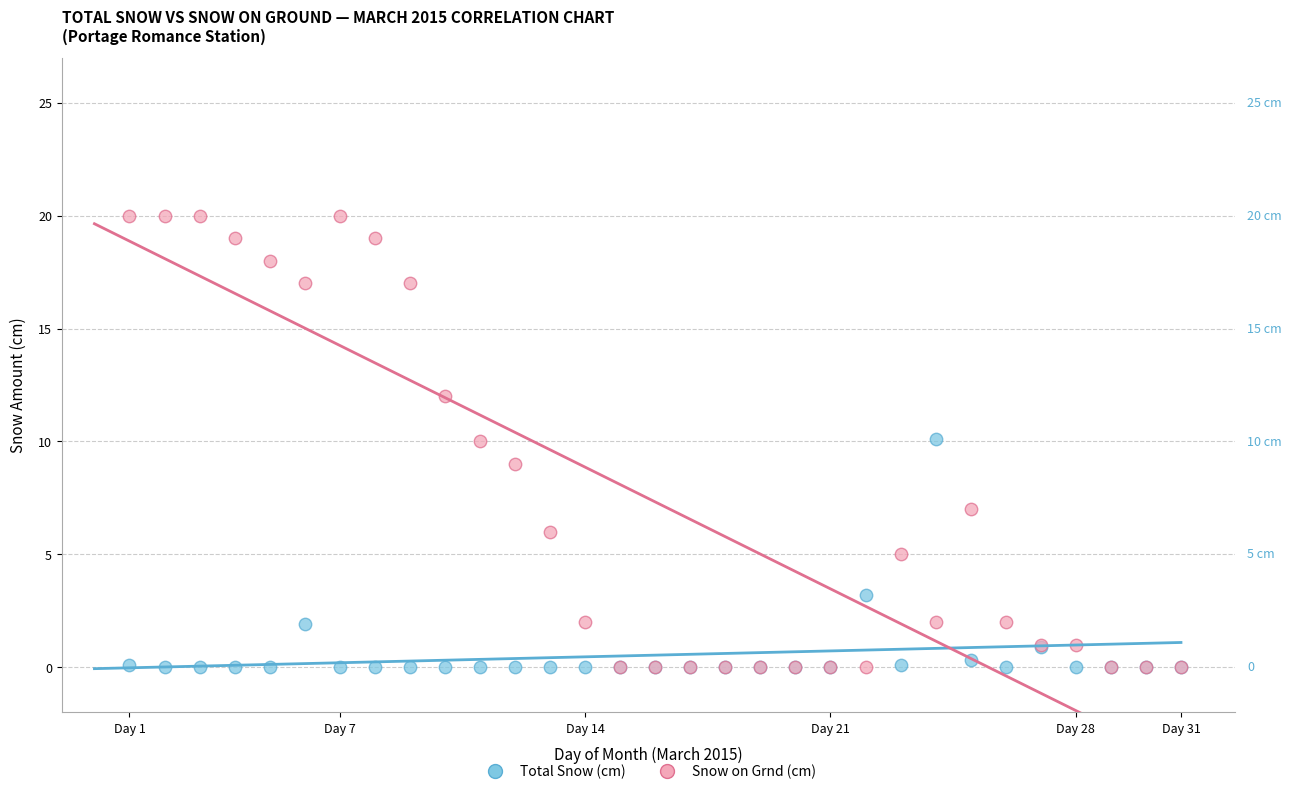

Which series reaches the maximum Y coordinate?

Snow on Grnd (cm)